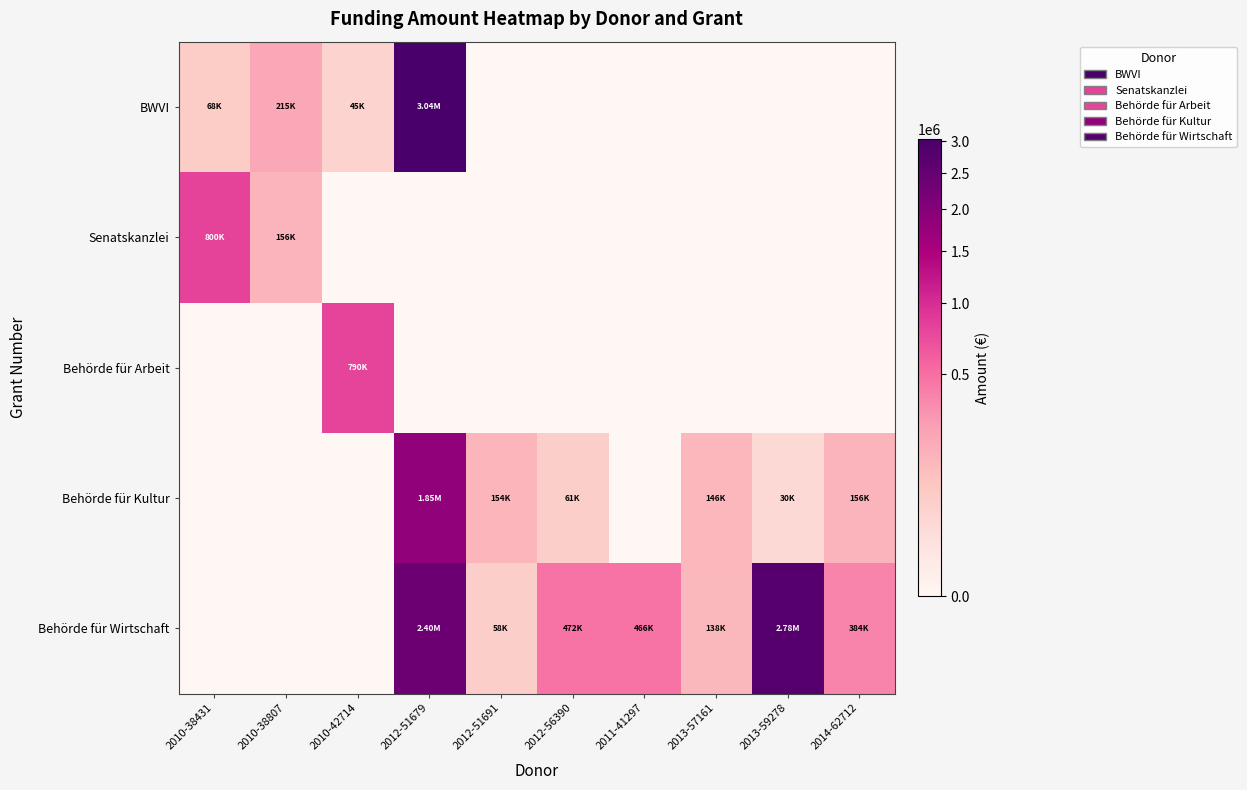

Reading left to right, transcribe all the data shown in this chart.

BWVI: 2010-38431=67500.0	2010-38807=215000.0	2010-42714=45000.0	2012-51679=3036000.0	2012-51691=0.0	2012-56390=0.0	2011-41297=0.0	2013-57161=0.0	2013-59278=0.0	2014-62712=0.0
Senatskanzlei: 2010-38431=800000.0	2010-38807=156000.0	2010-42714=0.0	2012-51679=0.0	2012-51691=0.0	2012-56390=0.0	2011-41297=0.0	2013-57161=0.0	2013-59278=0.0	2014-62712=0.0
Behörde für Arbeit: 2010-38431=0.0	2010-38807=0.0	2010-42714=789512.4	2012-51679=0.0	2012-51691=0.0	2012-56390=0.0	2011-41297=0.0	2013-57161=0.0	2013-59278=0.0	2014-62712=0.0
Behörde für Kultur: 2010-38431=0.0	2010-38807=0.0	2010-42714=0.0	2012-51679=1847235.3	2012-51691=154000.0	2012-56390=61000.0	2011-41297=0.0	2013-57161=145649.6	2013-59278=30000.0	2014-62712=156000.0
Behörde für Wirtschaft: 2010-38431=0.0	2010-38807=0.0	2010-42714=0.0	2012-51679=2396868.5	2012-51691=58000.0	2012-56390=472500.0	2011-41297=466320.0	2013-57161=138228.9	2013-59278=2776298.0	2014-62712=384000.0